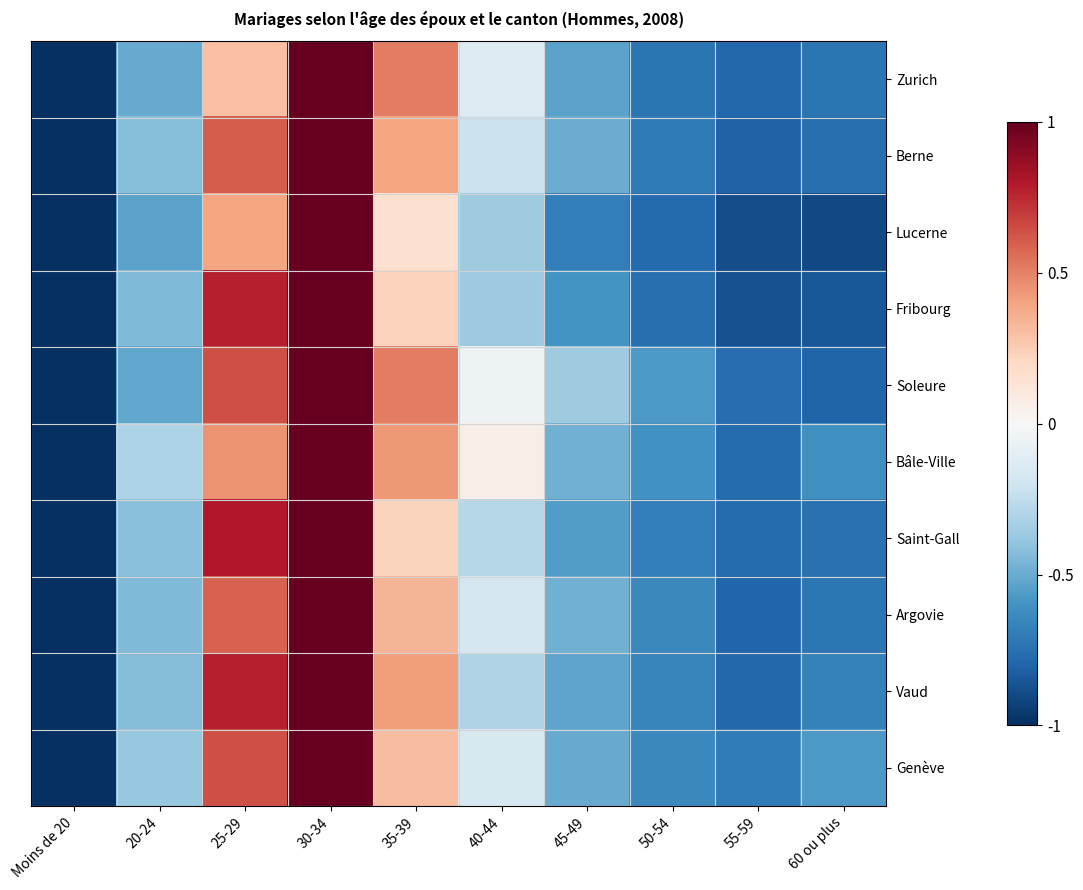

At which category does the chart reach its peak across all series?

30-34